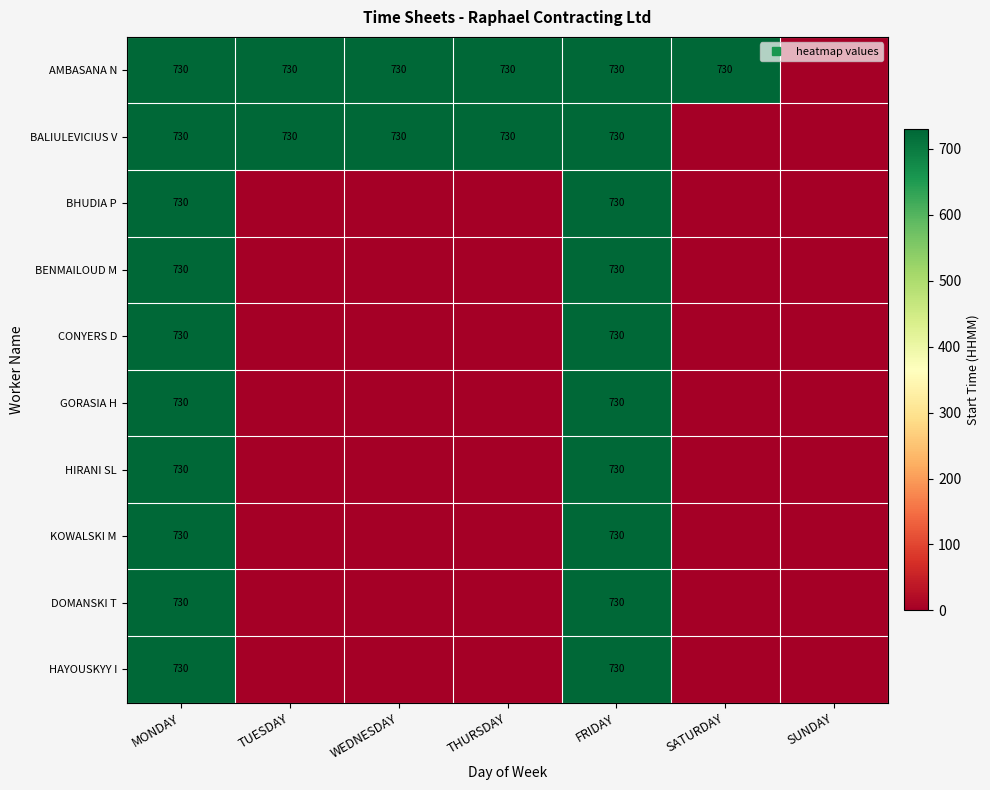

True or false: BALIULEVICIUS V has a value of 730 at MONDAY.

True